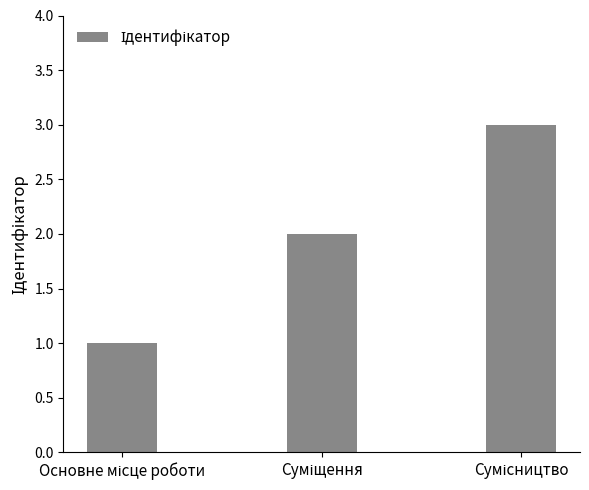

What is the maximum value shown in the chart?

3